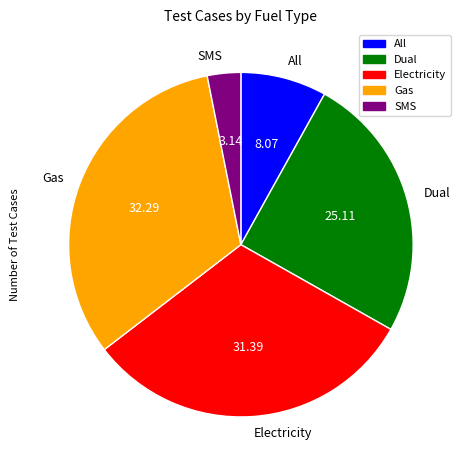

Does Electricity represent more than half of the total?

No